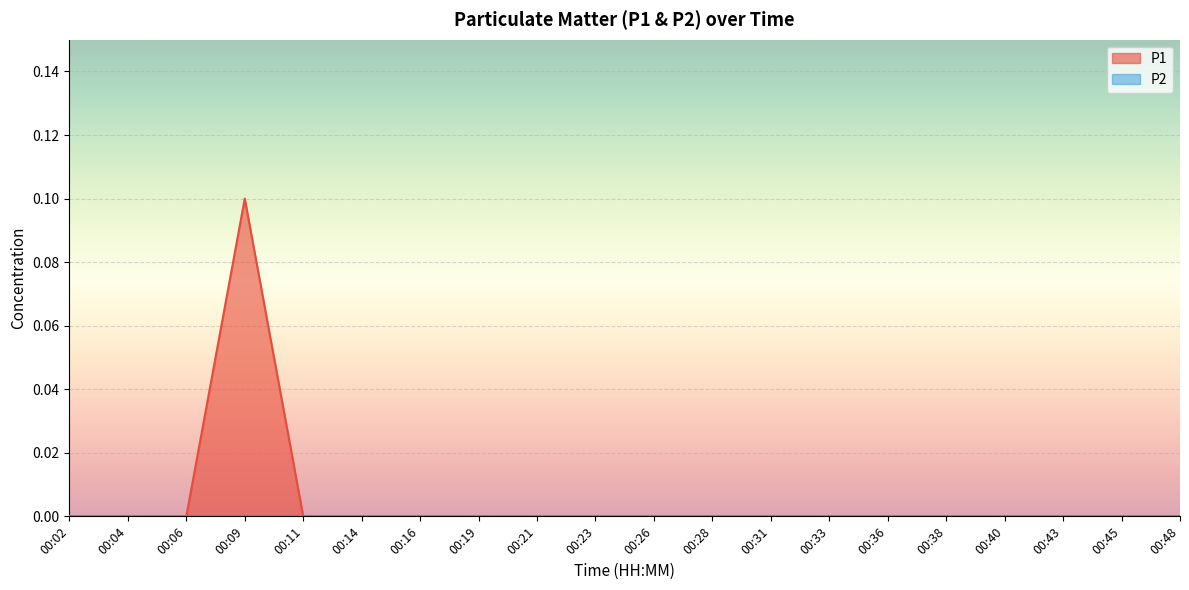

List the labels in order of value, smallest first.

00:02, 00:04, 00:06, 00:11, 00:14, 00:16, 00:19, 00:21, 00:23, 00:26, 00:28, 00:31, 00:33, 00:36, 00:38, 00:40, 00:43, 00:45, 00:48, 00:09